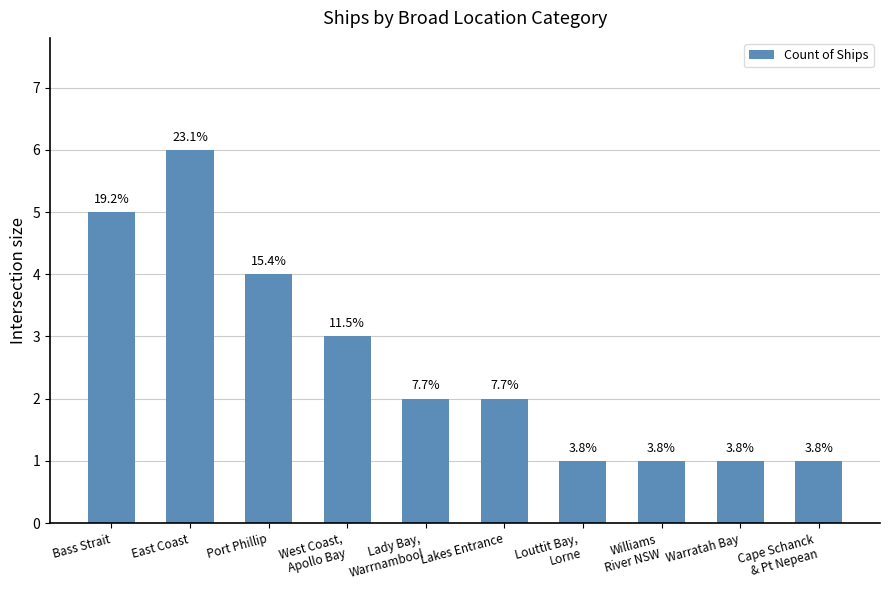

Does the chart contain any negative values?

No